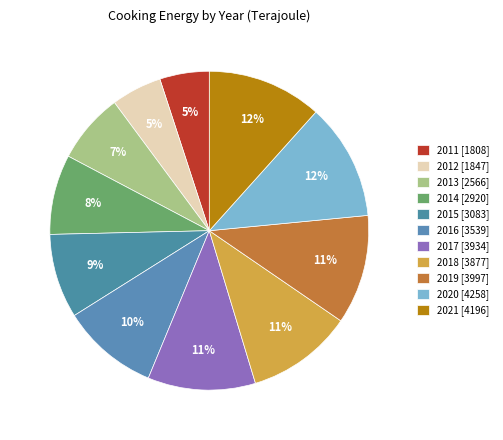

Is it true that 2020 is 12% of the pie?

True